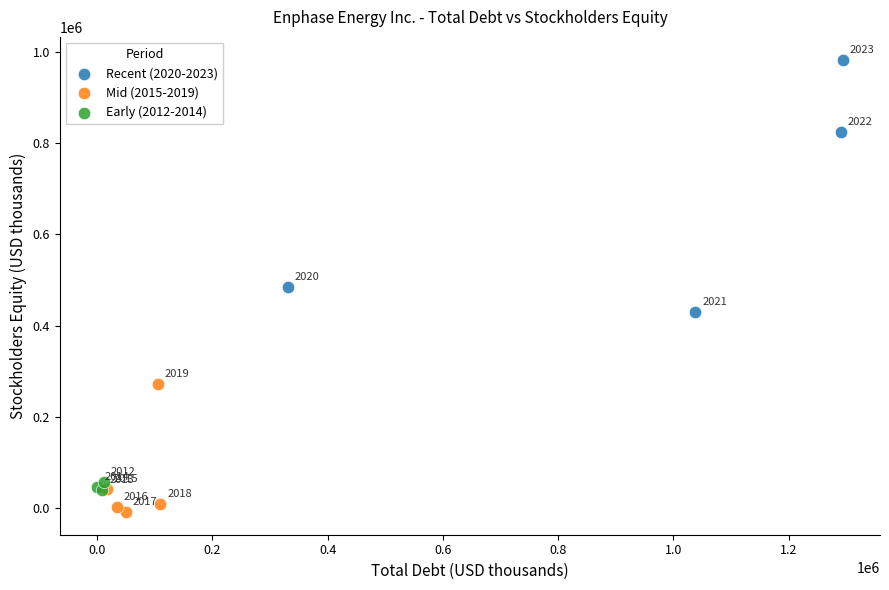

Which series has the widest spread of Y values?

Recent (2020-2023)